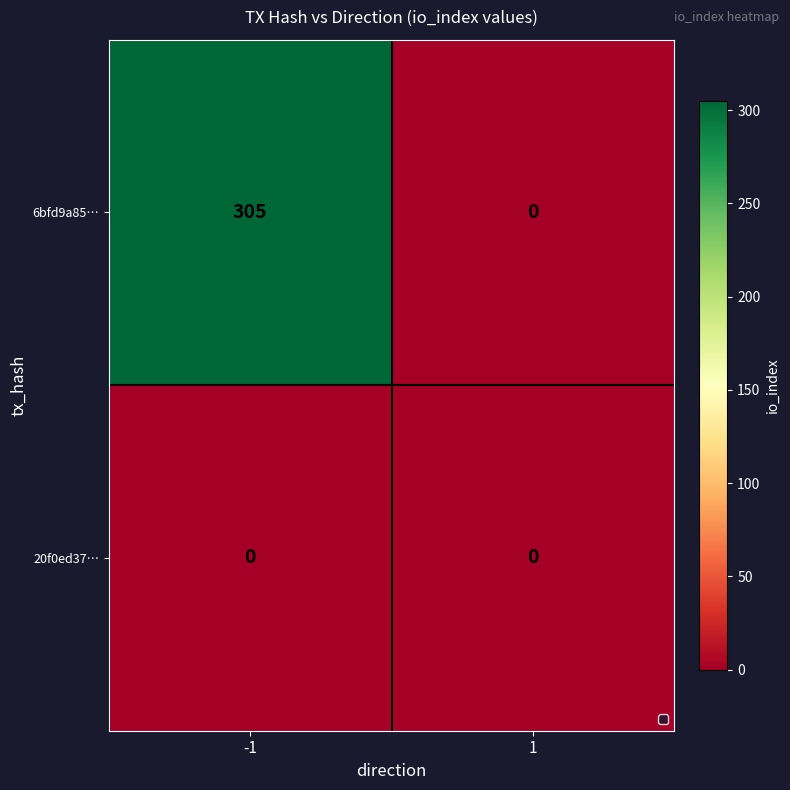

How many data points does each series have?

2